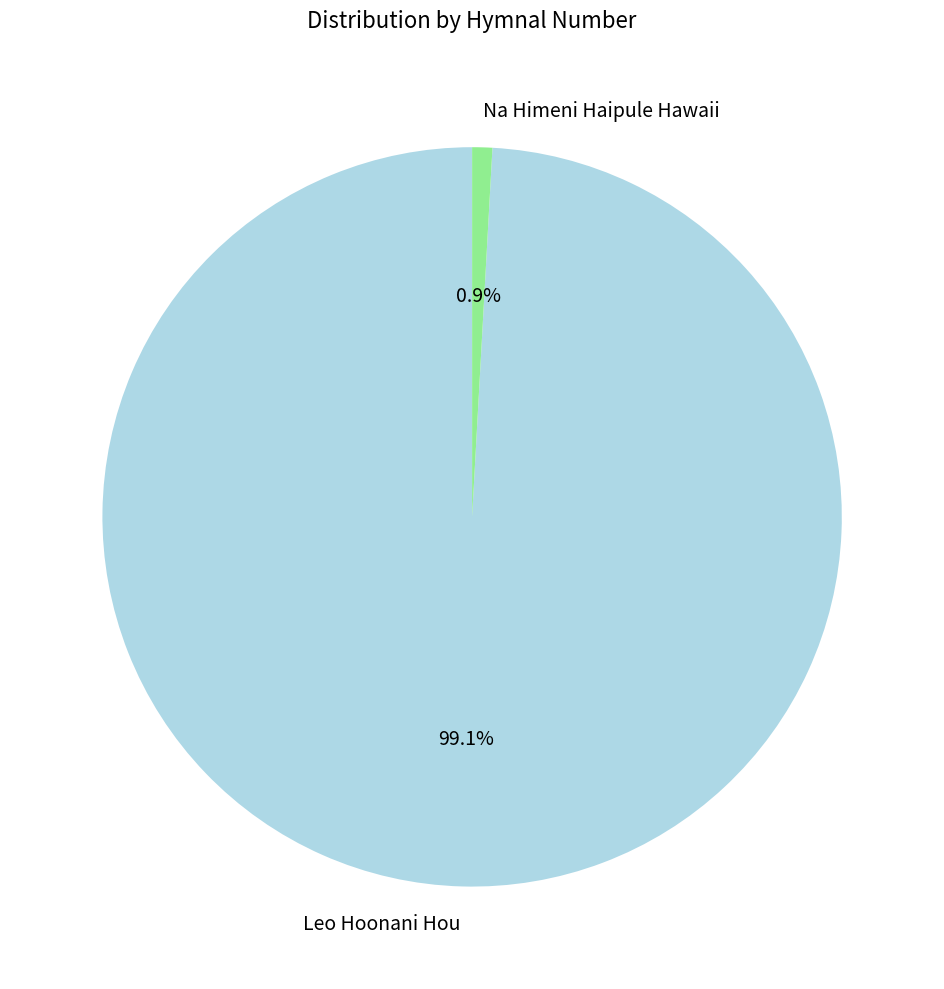

Count the number of slices in the pie.

2